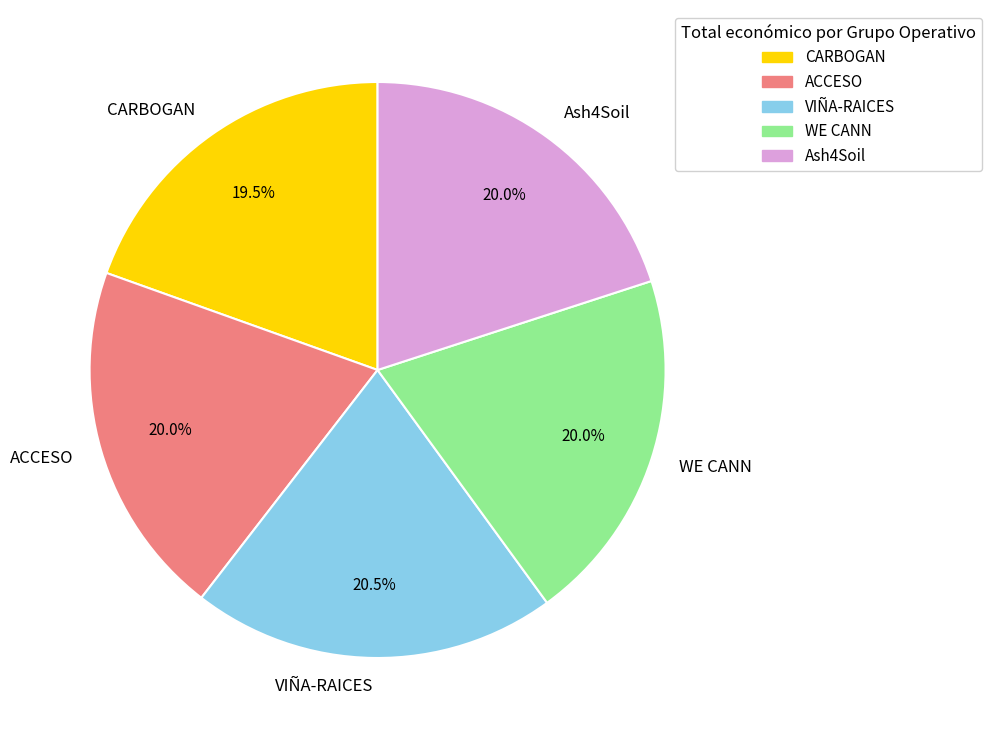

Is there a majority slice in this chart?

No